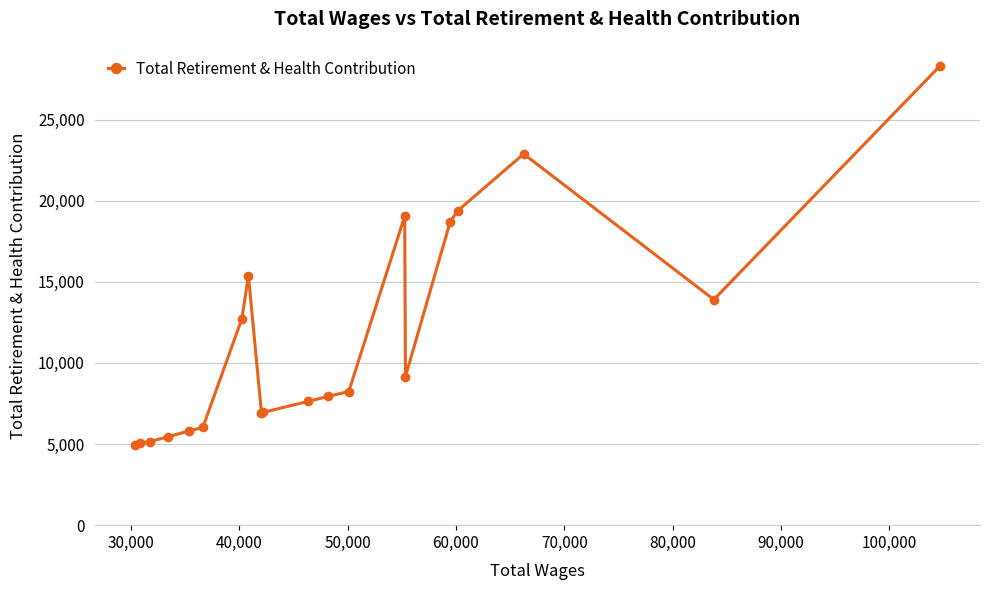

What is the difference between the second highest and second lowest values?

17808